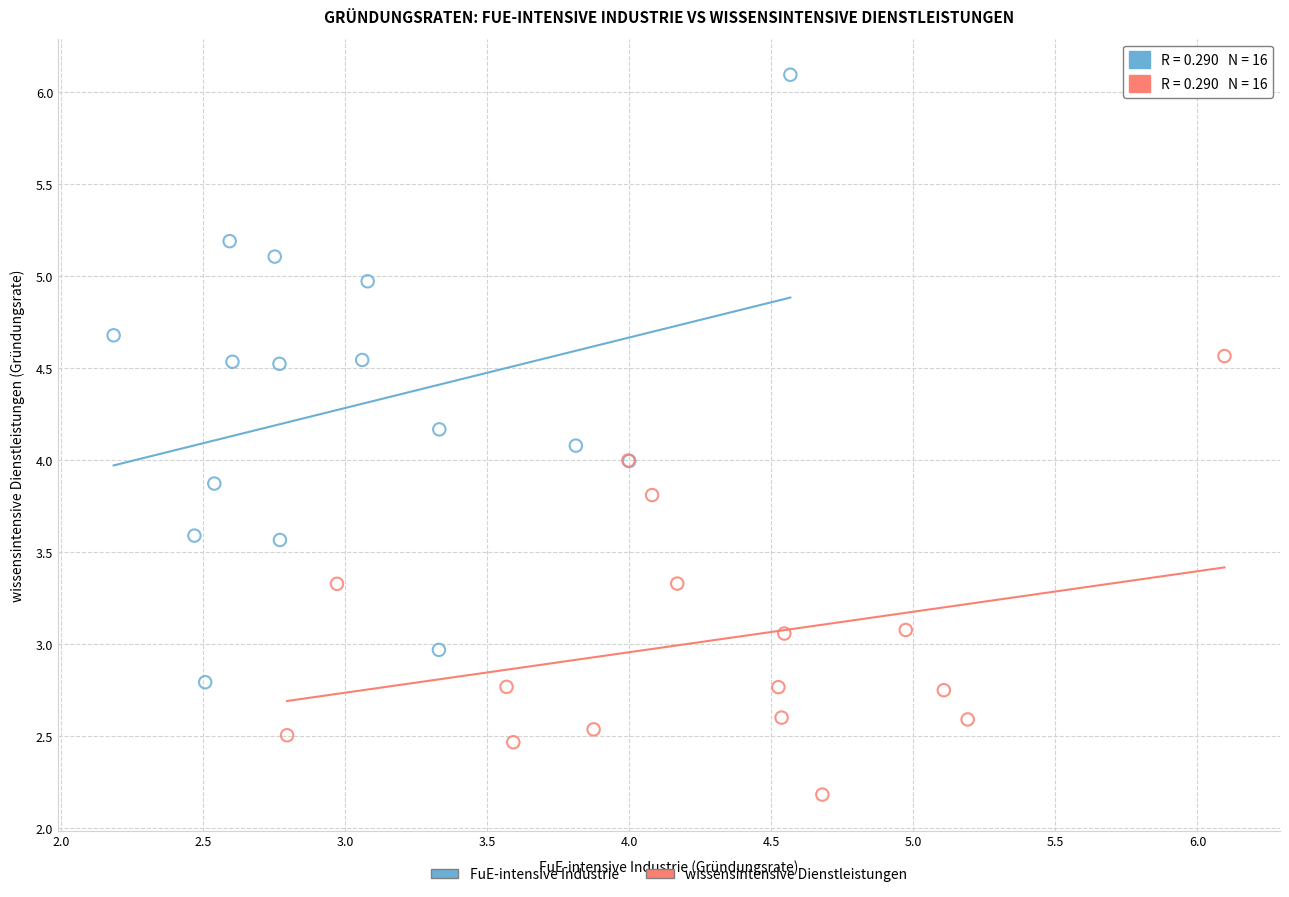

Which series reaches the minimum Y coordinate?

wissensintensive Dienstleistungen